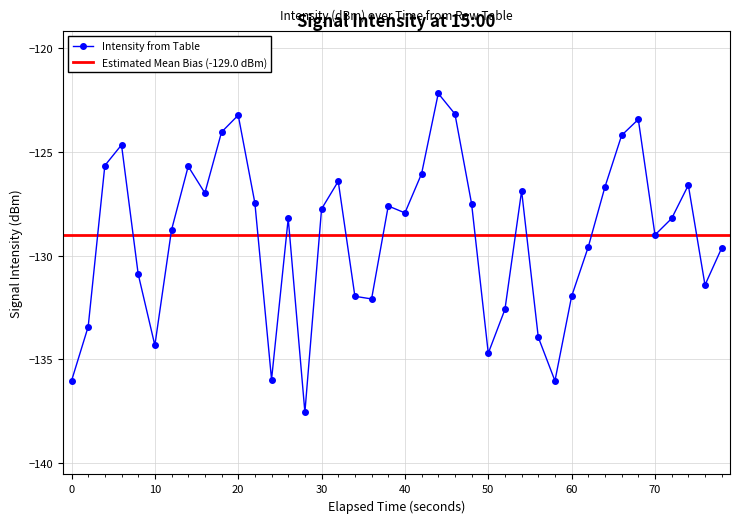

What is the highest value of the Intensity from Table series?

-122.2